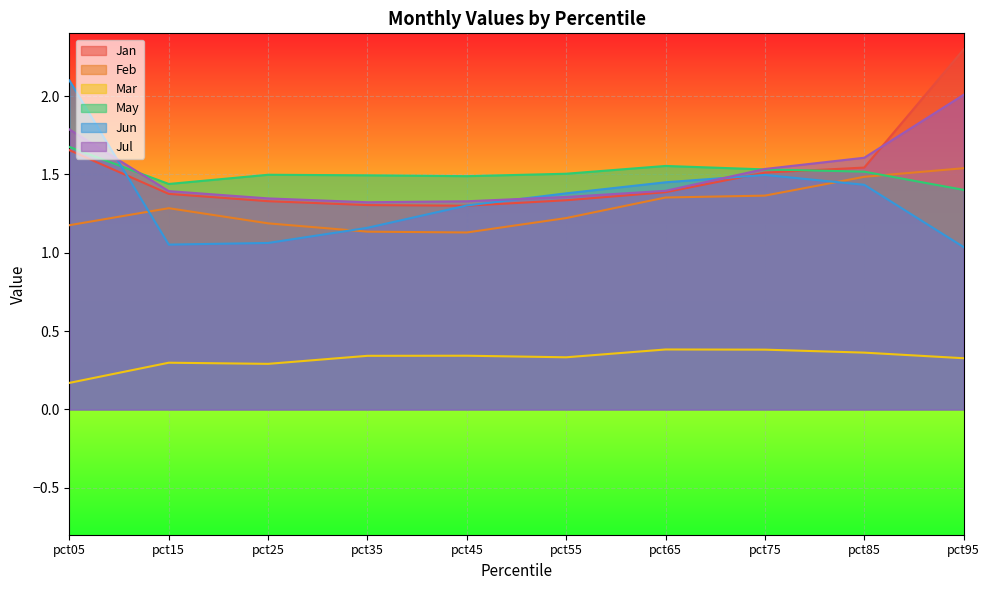

In Jan, how many points are lower than both neighbors (excluding endpoints)?

1